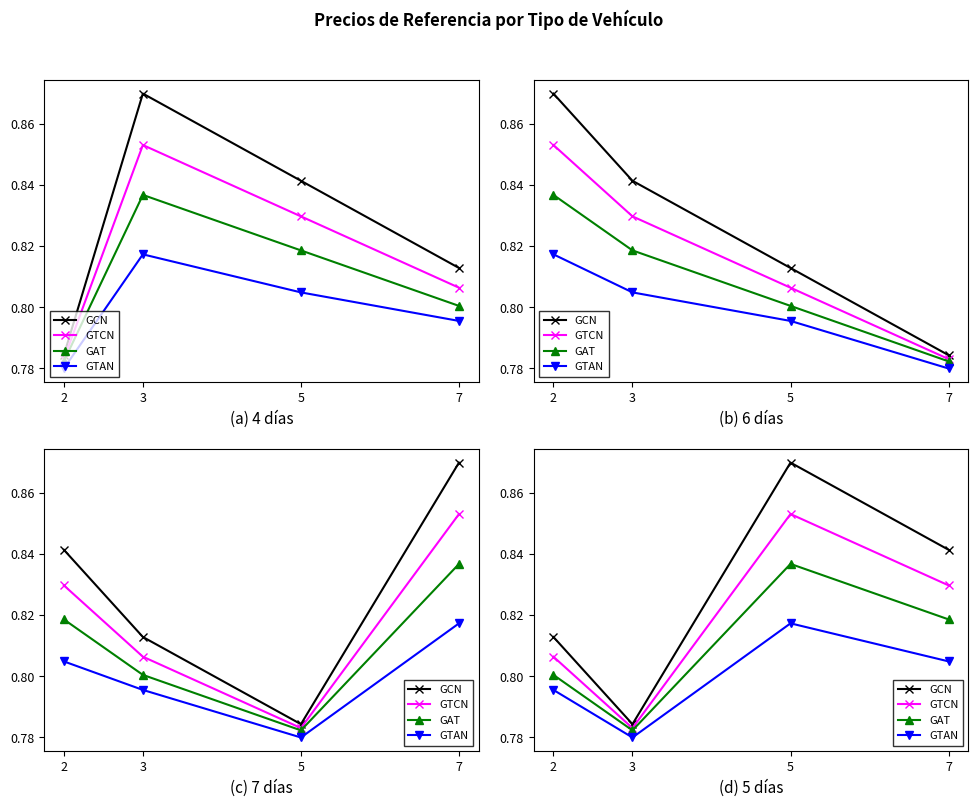

List the series in order of their peak value, lowest first.

GTAN, GAT, GTCN, GCN